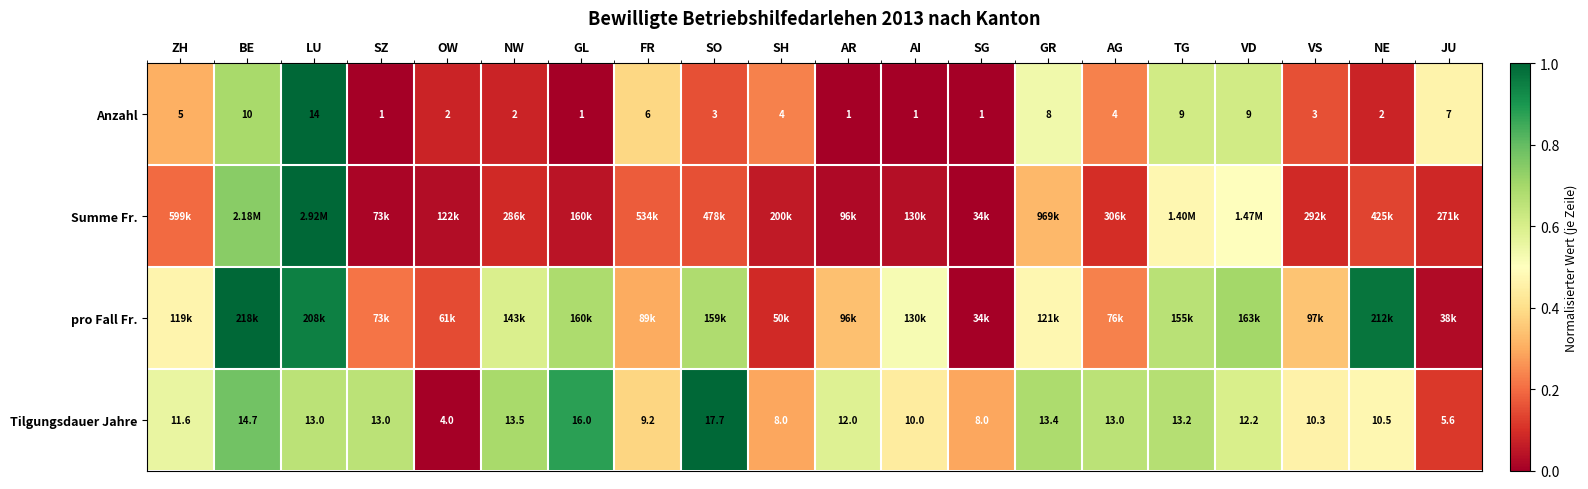

Where does the Anzahl series first go above 4?

ZH